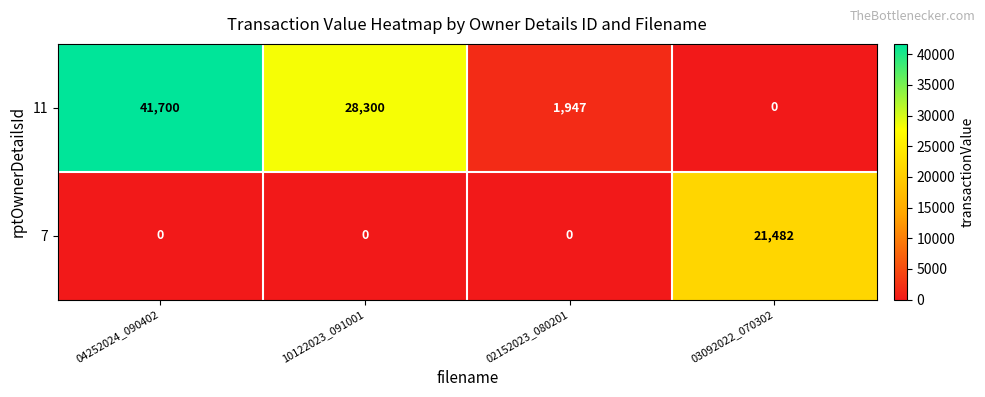

At 02152023_080201, list the series in order from smallest to largest.

7, 11